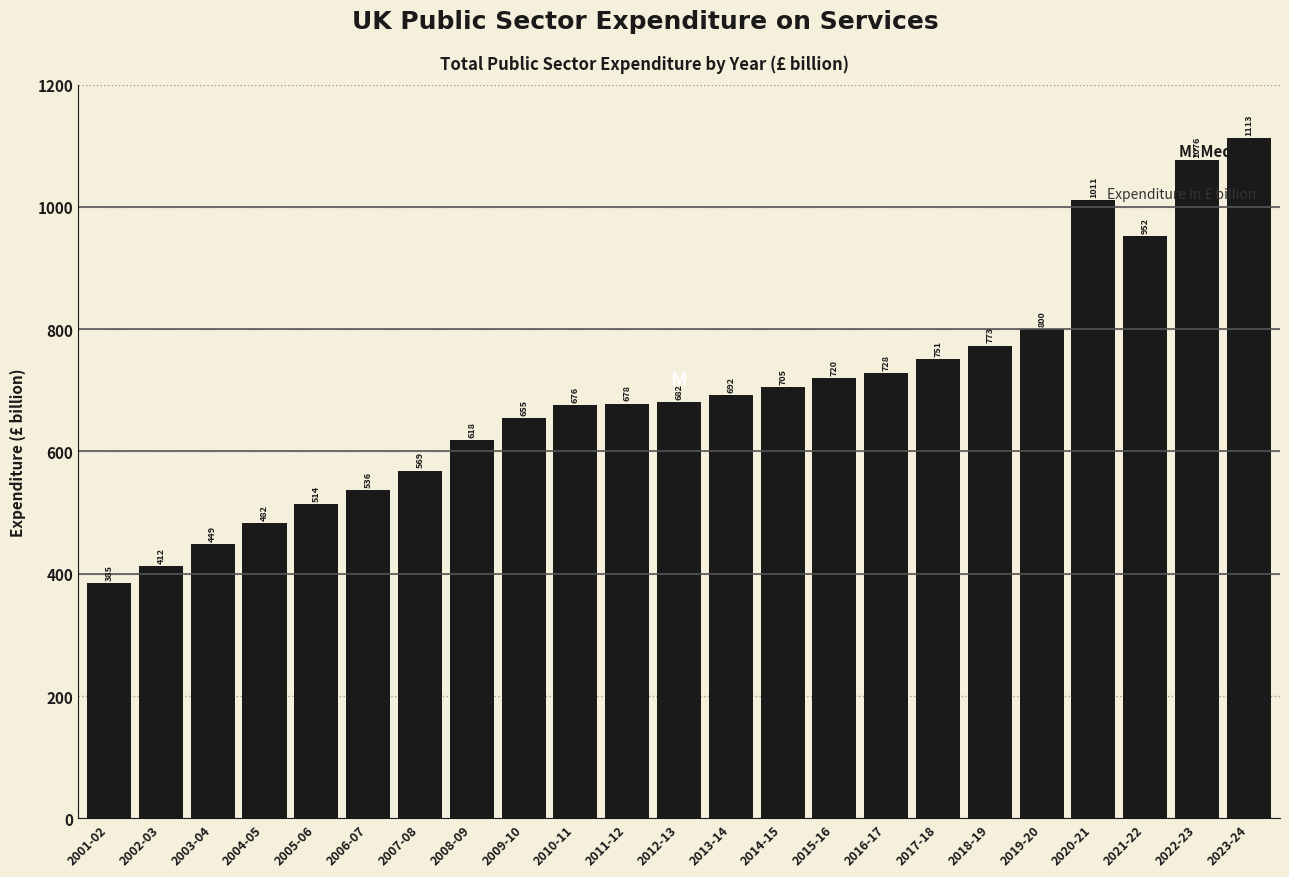

What is the difference between the second highest and second lowest values?

664.0